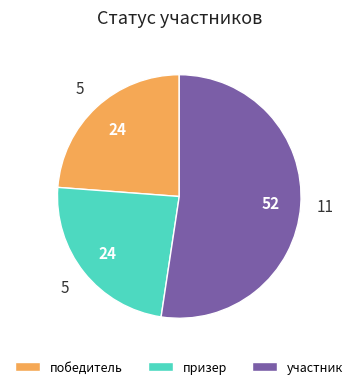

Which slice is the largest?

участник